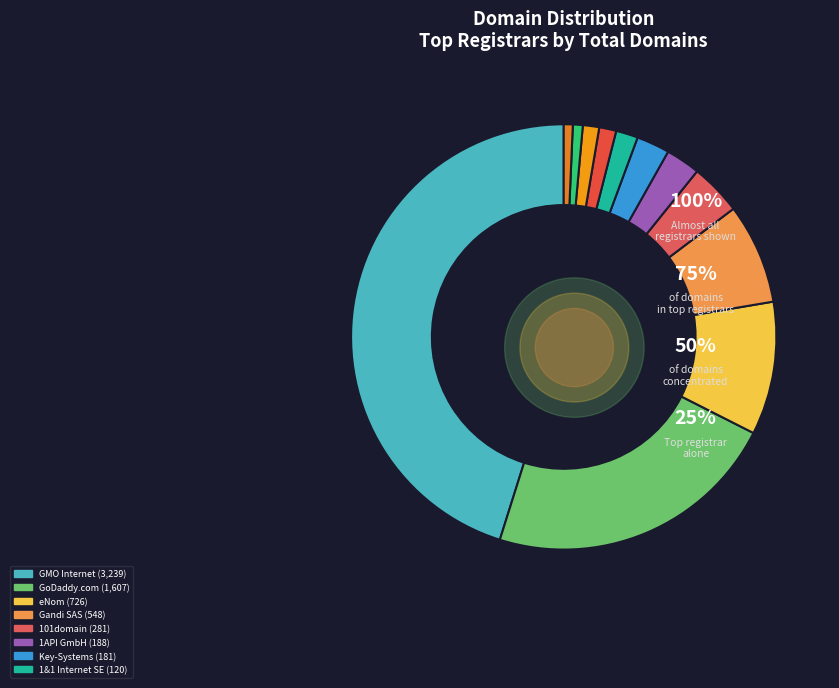

To the nearest percent, what is the average slice percentage?

8%